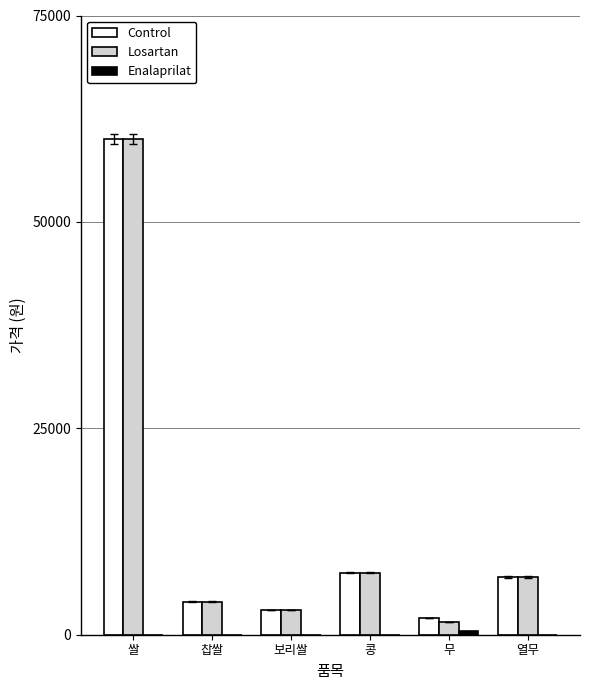

How many groups of bars are there?

6